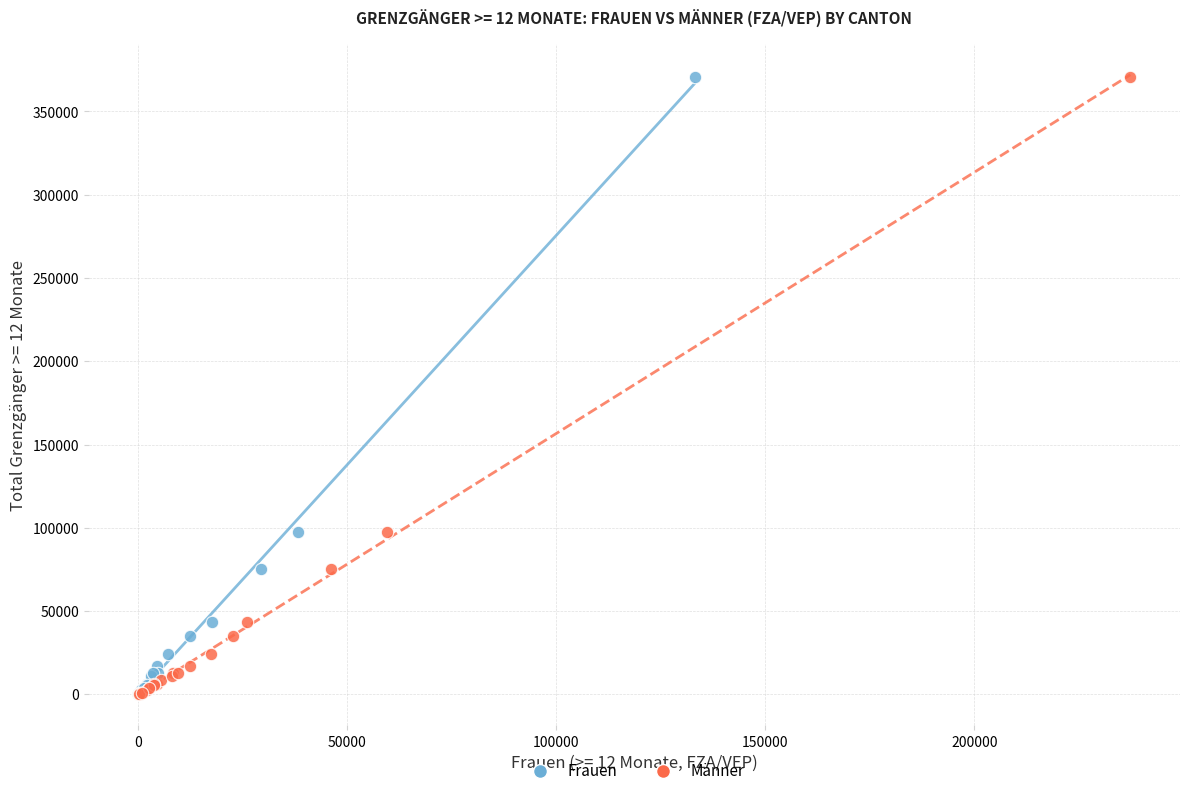

What are all the series names shown in the legend?

Frauen, Männer